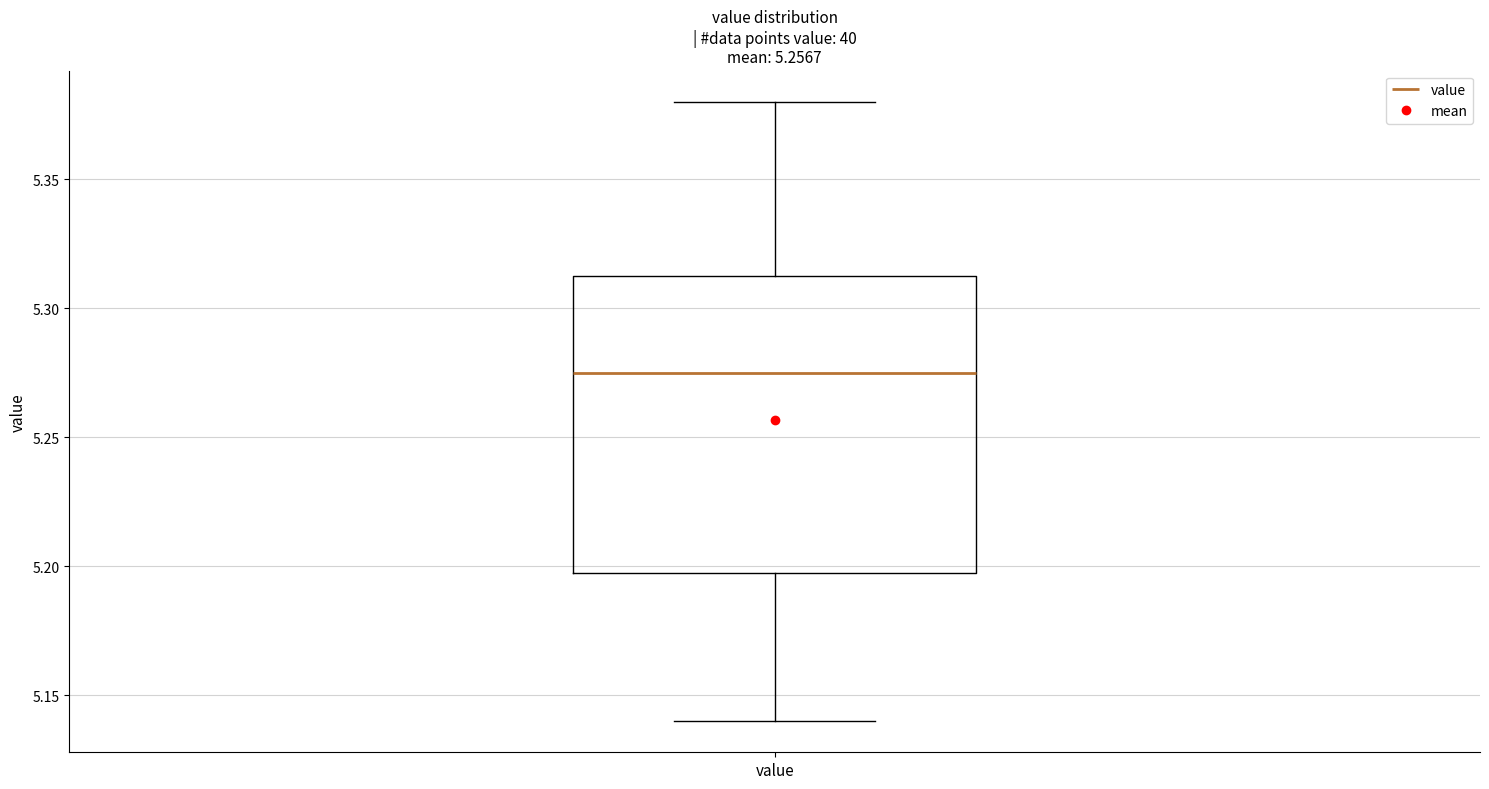

Read this box plot against the y-axis: the position of the median line, the range covered by the box, and the ends of both whiskers. The values are not printed on the chart, so give them approximately, as read against the axis.

median 5.275, box 5.200 to 5.315, whiskers 5.140 to 5.380